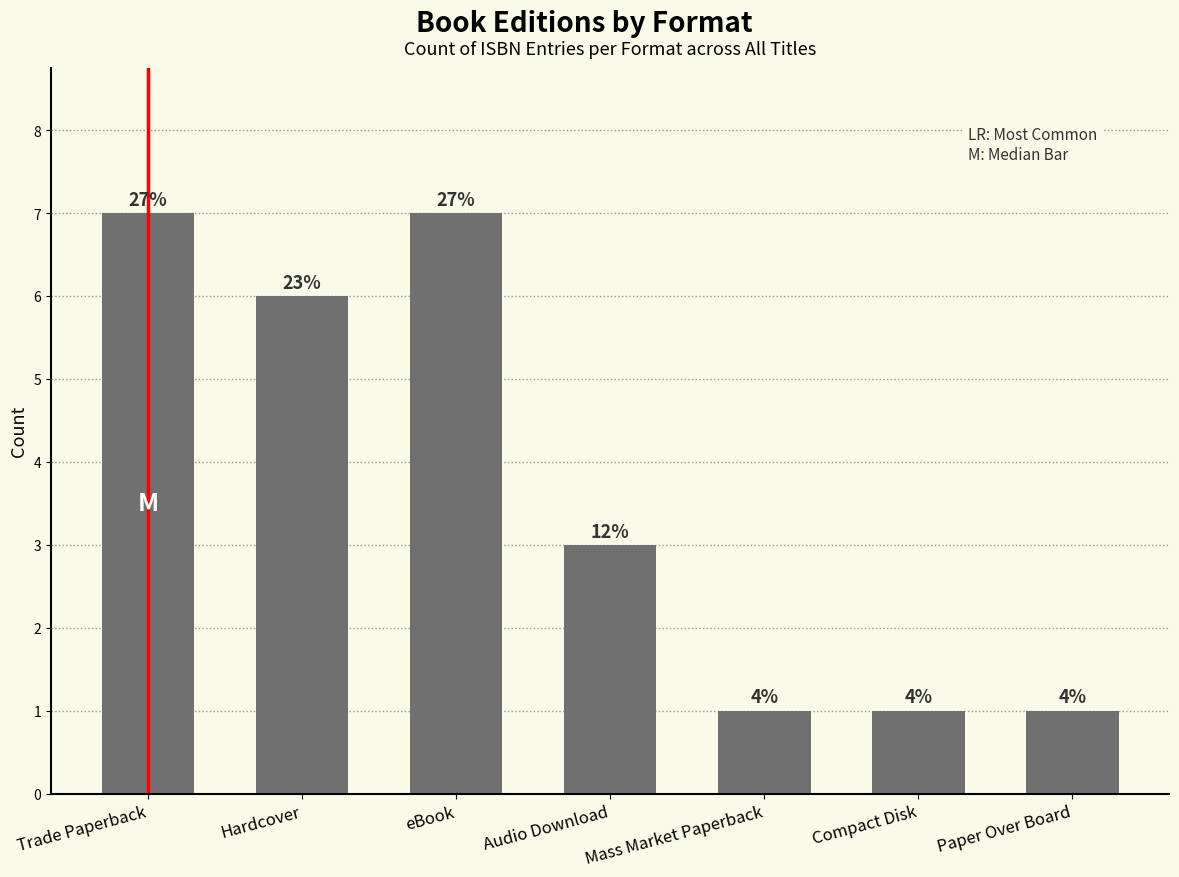

How many bars are there in total?

7